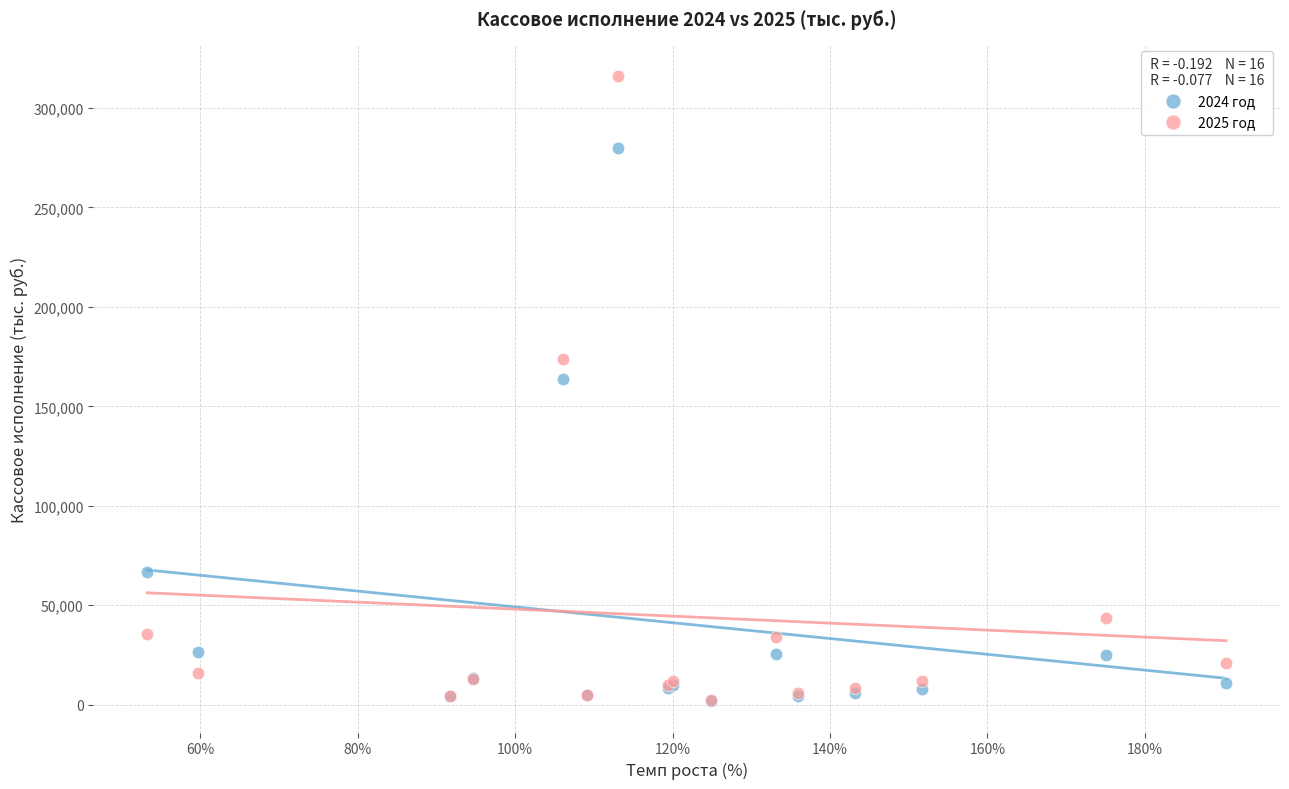

Across all series, what Y value is closest to 158970?

163773.4